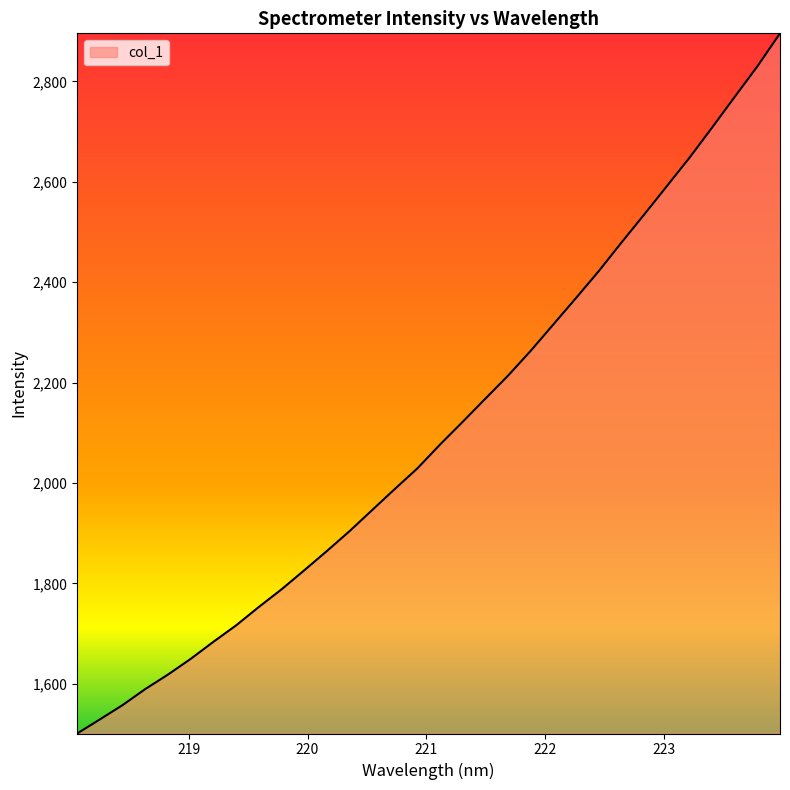

True or false: the data has more than 0 interior local peaks.

False